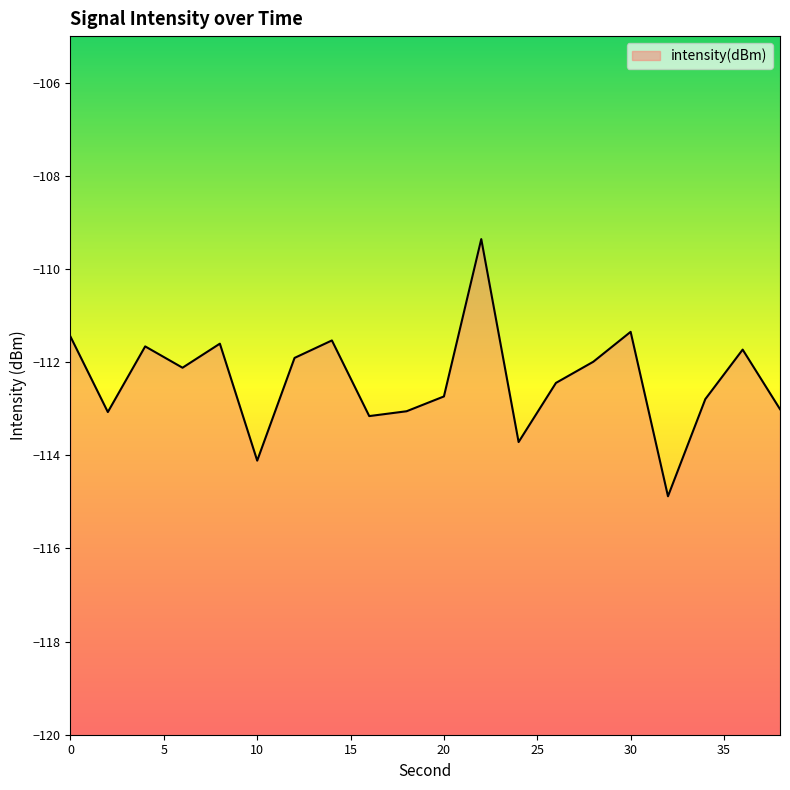

What is the difference between the second highest and second lowest values?

2.8